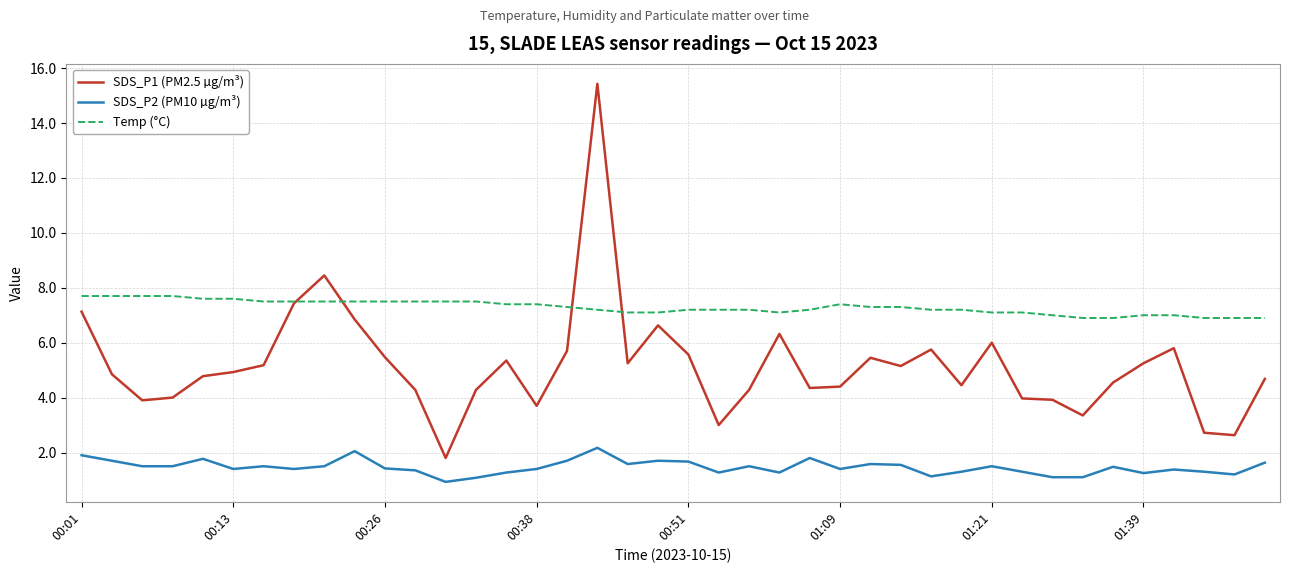

Rank the series by their average value, from highest to lowest.

Temp (°C), SDS_P1 (PM2.5 µg/m³), SDS_P2 (PM10 µg/m³)